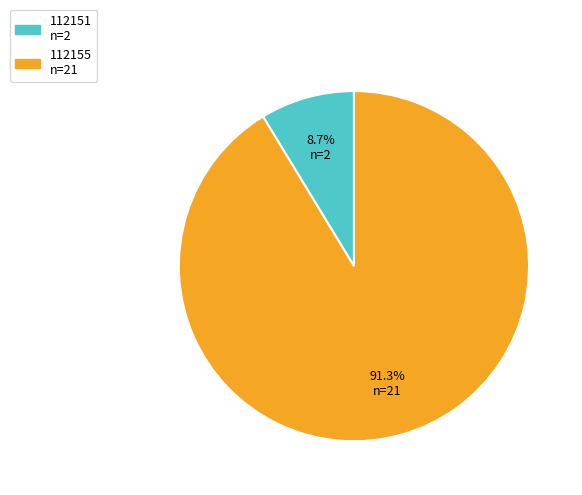

Which category has the smallest portion of the pie?

112151